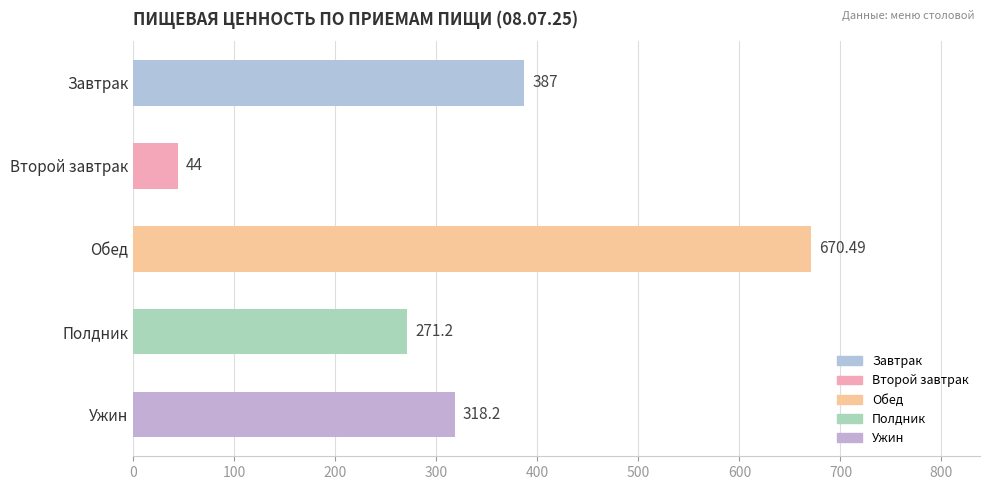

List the labels in order of value, largest first.

Обед, Завтрак, Ужин, Полдник, Второй завтрак